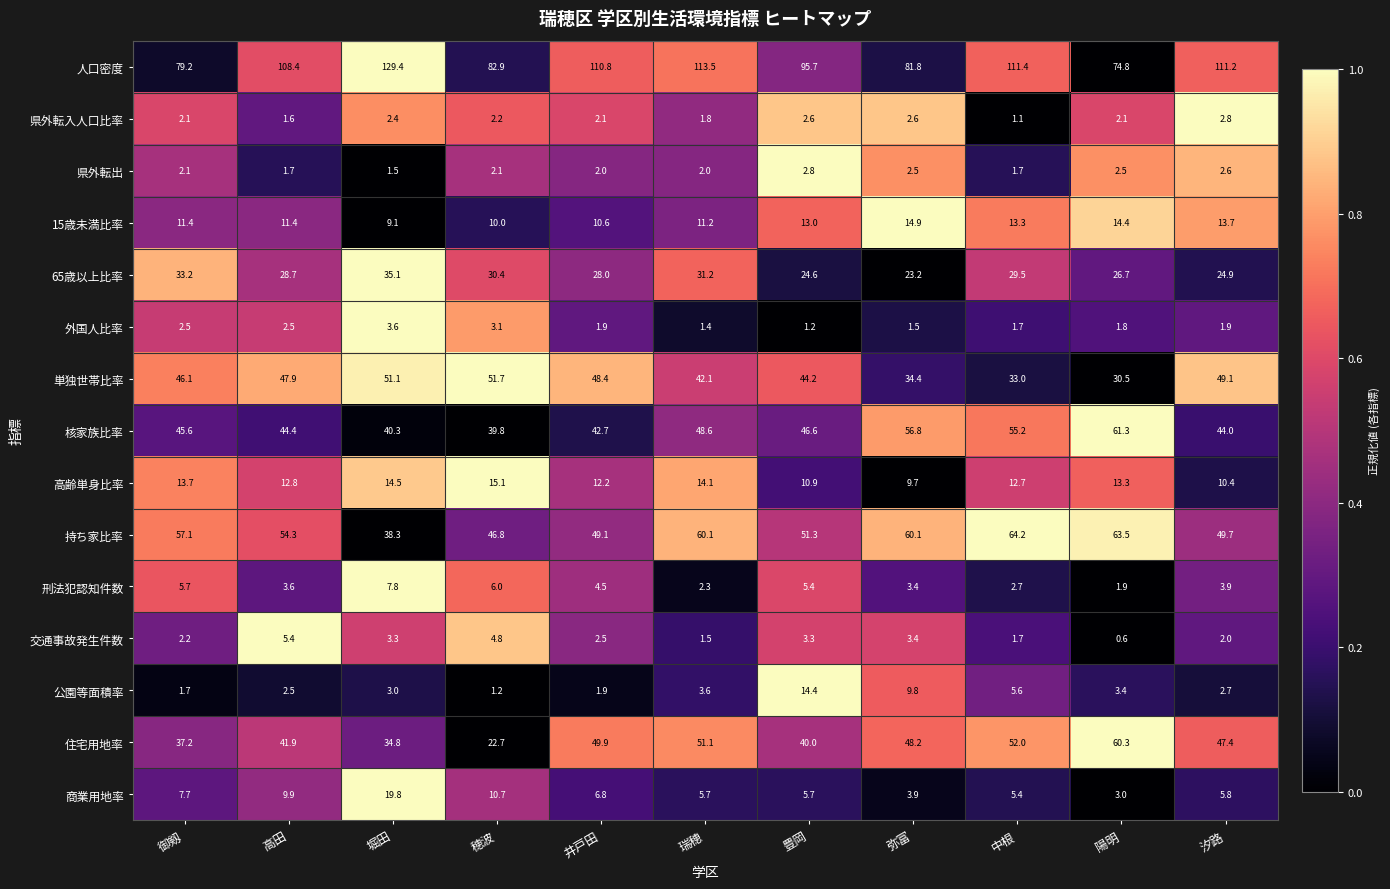

What is the sum of all 商業用地率 values?

84.4